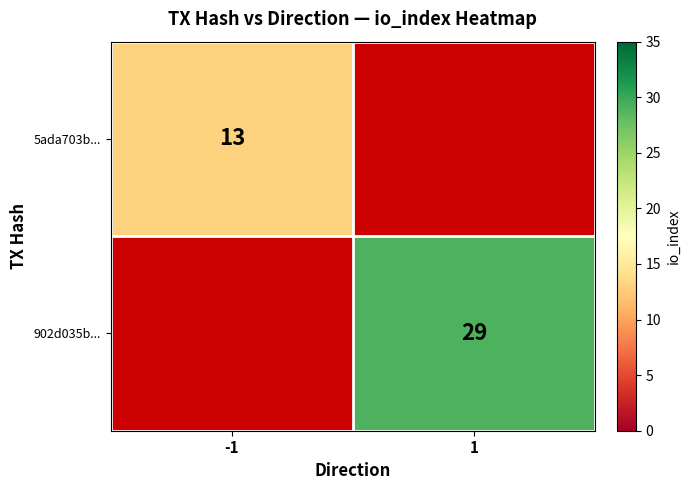

The value of 902d035b... at 1 is 10.3. True or false?

False